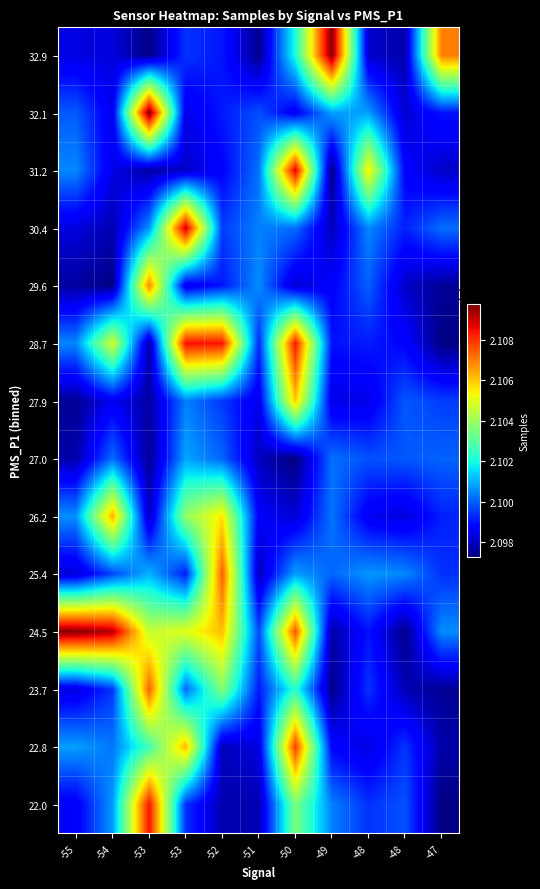

Between -50 and -54, which is larger?

-50